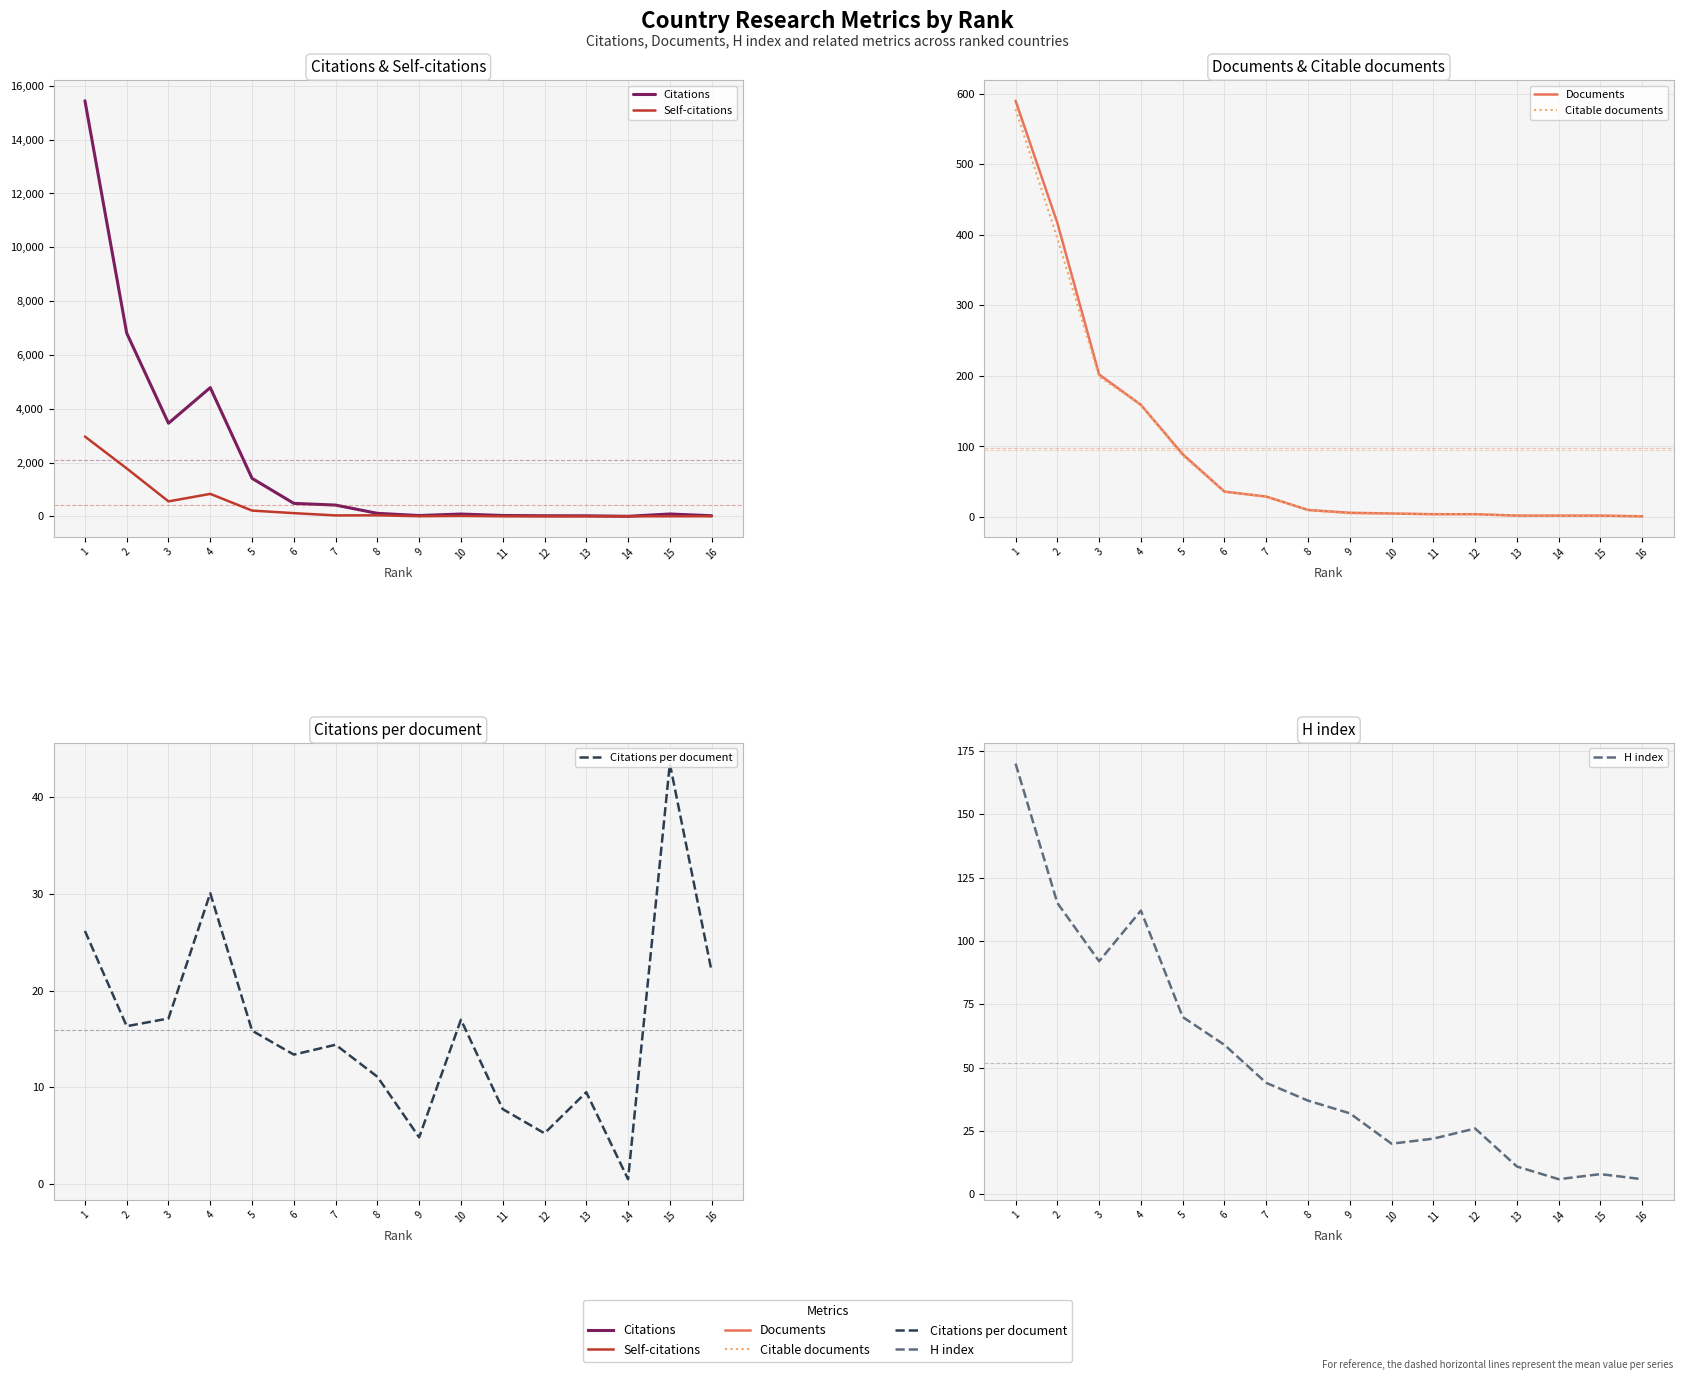

Rank the series at 4 from highest to lowest value.

Citations, Self-citations, Documents, Citable documents, H index, Citations per document